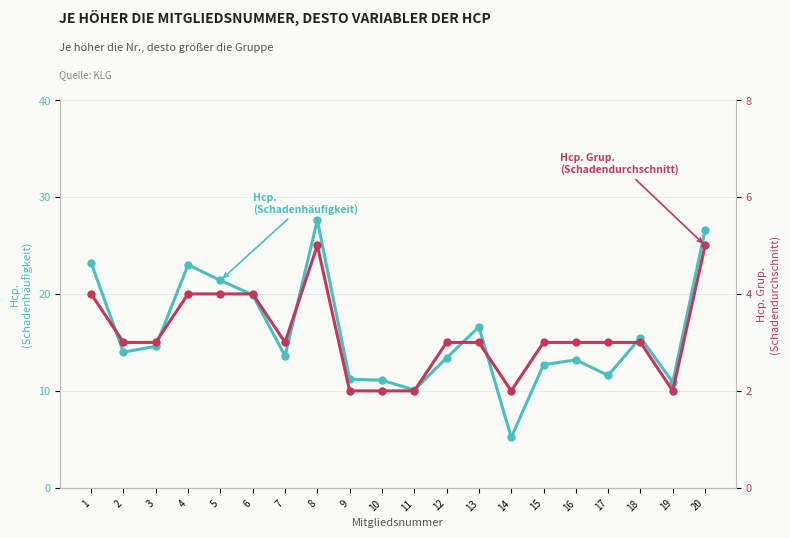

How many data points in Hcp. Grup. (Schadendurchschnitt) are above 3?

6